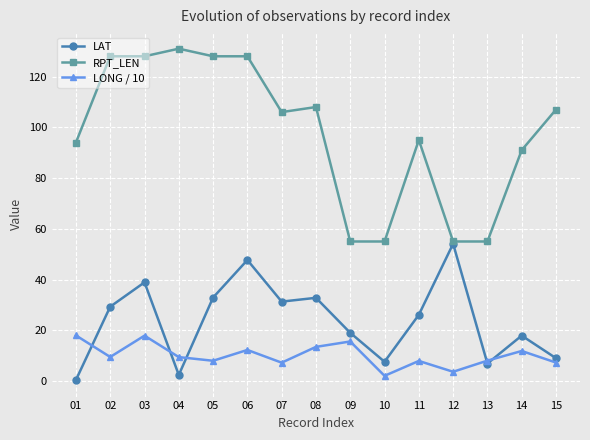

At which label is LAT closest to 27?

11